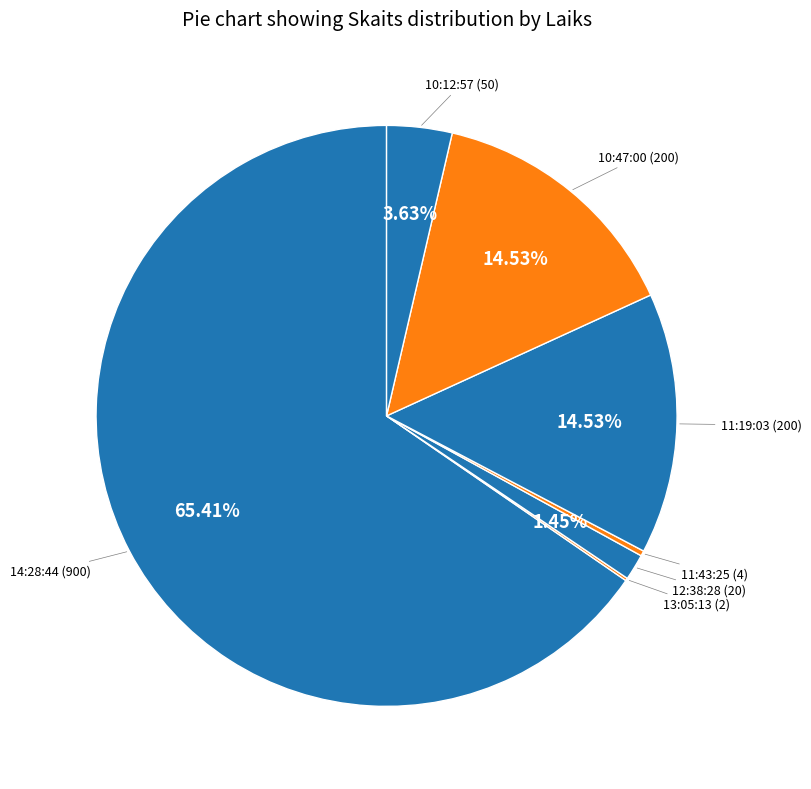

Is 11:19:03 the majority of the pie?

No